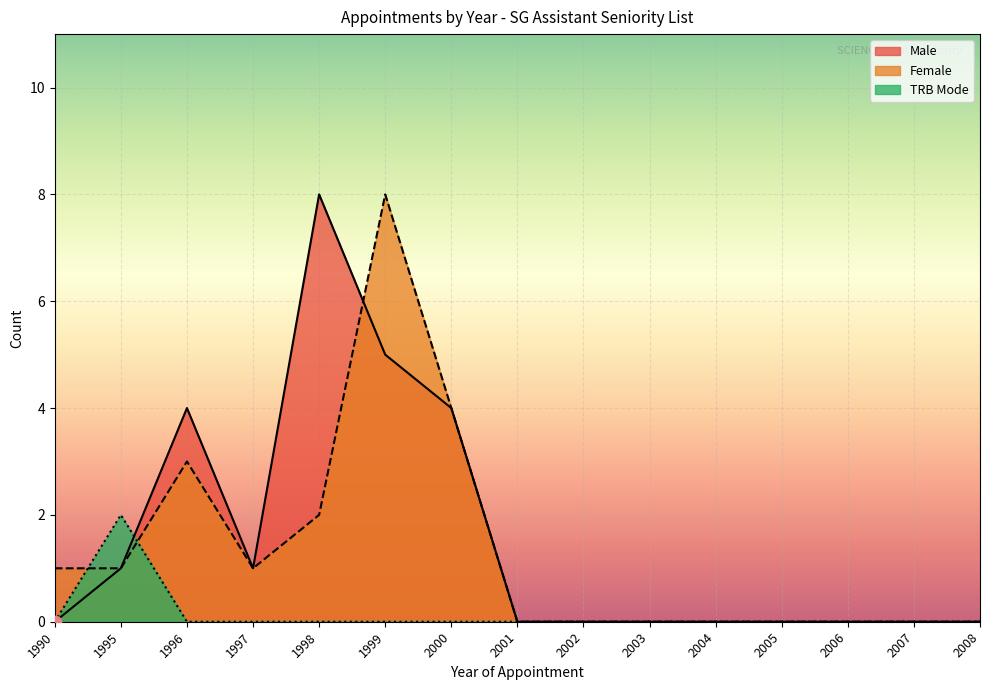

Which series contains the highest Y value?

Male